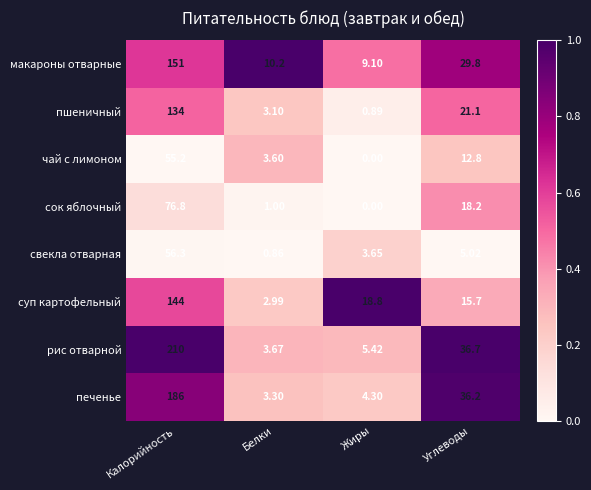

At which label does рис отварной reach its peak?

Калорийность